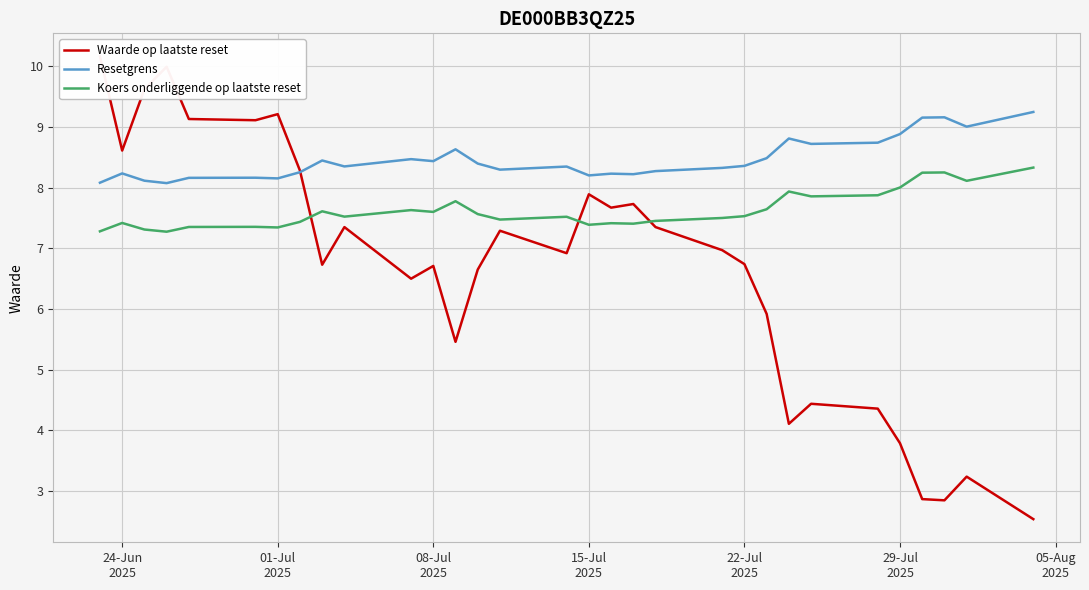

True or false: Resetgrens and Koers onderliggende op laatste reset cross at least once.

False